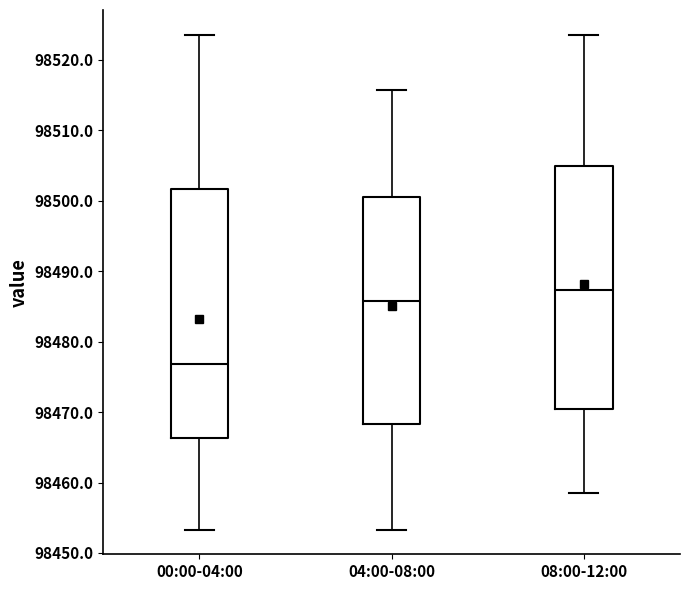

Which box has the highest median line?

08:00-12:00